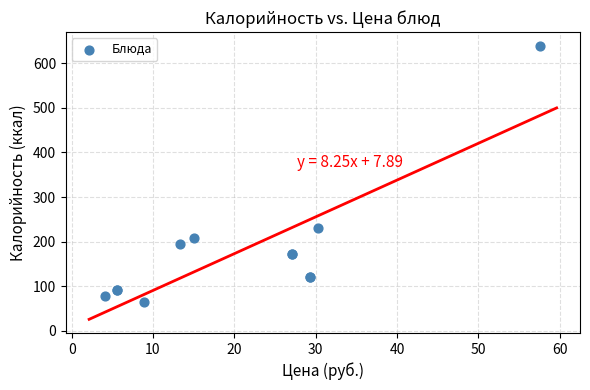

What Y value in the scatter plot is closest to 352?

229.5